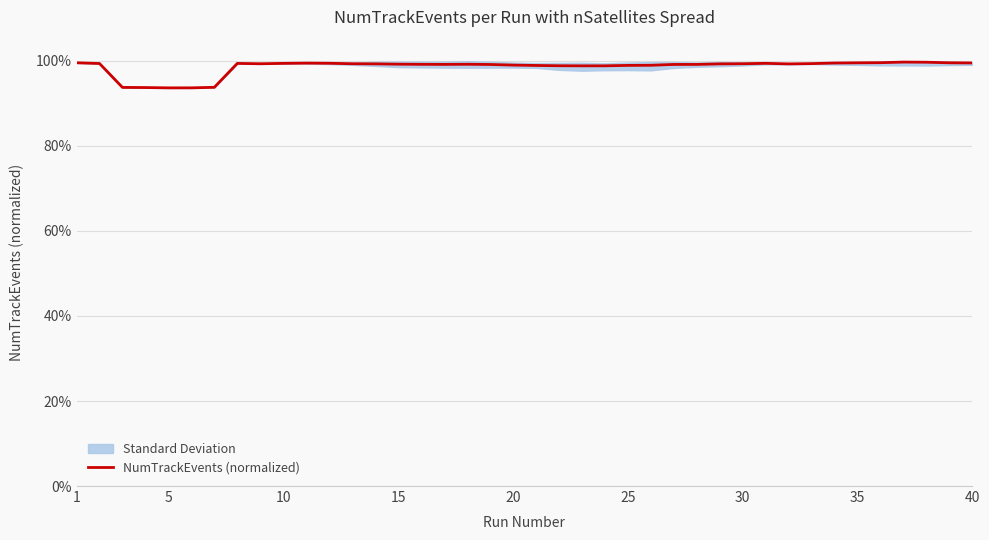

What is the maximum value shown in the chart?

1.0